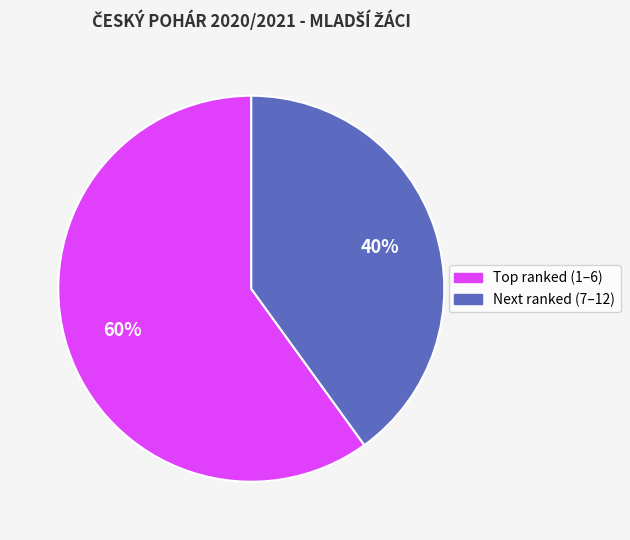

To the nearest percent, what is the difference between the largest and smallest slice percentages?

20%